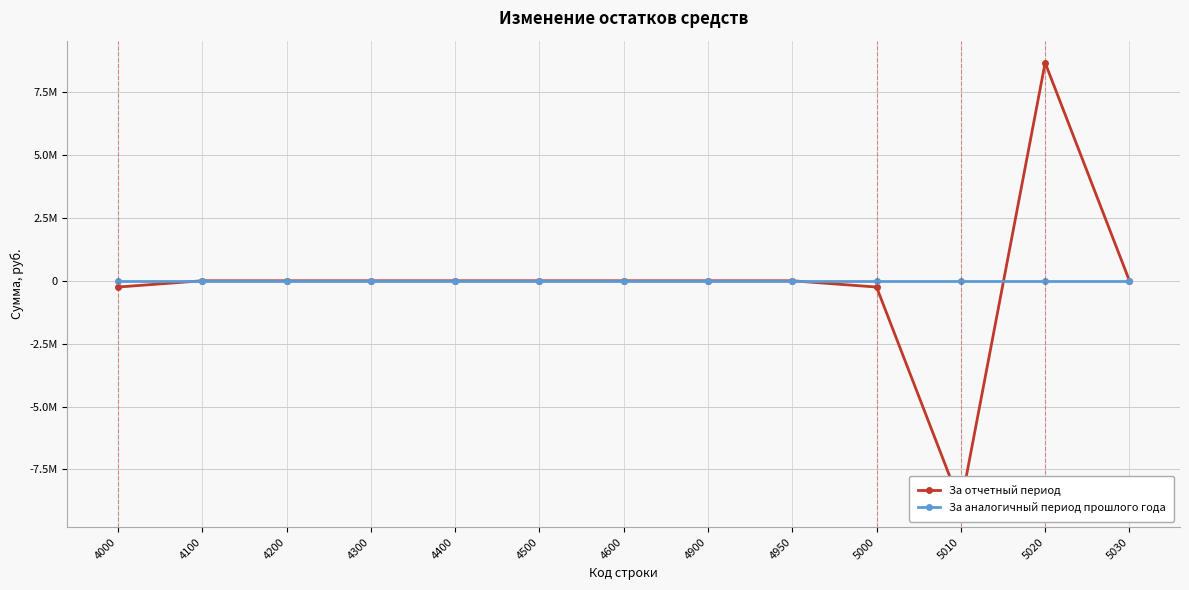

Which series has the largest total across all categories?

За аналогичный период прошлого года